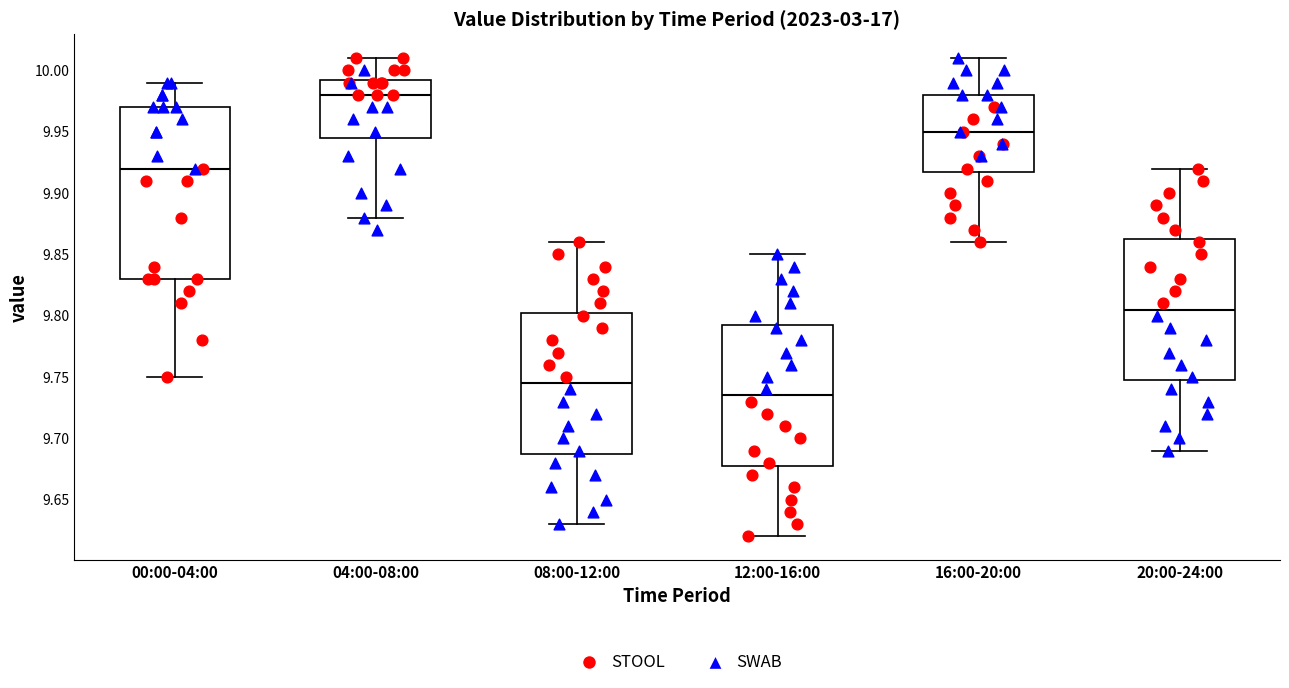

Reading left to right, read every box against the y-axis: the position of its median line, the range the box covers, and the ends of its whiskers. The values are not printed on the chart, so give them approximately, as read against the axis.

00:00-04:00: median 9.920, box 9.830 to 9.970, whiskers 9.750 to 9.990
04:00-08:00: median 9.980, box 9.945 to 9.995, whiskers 9.880 to 10.010
08:00-12:00: median 9.745, box 9.690 to 9.805, whiskers 9.630 to 9.860
12:00-16:00: median 9.735, box 9.680 to 9.795, whiskers 9.620 to 9.850
16:00-20:00: median 9.950, box 9.920 to 9.980, whiskers 9.860 to 10.010
20:00-24:00: median 9.805, box 9.750 to 9.865, whiskers 9.690 to 9.920